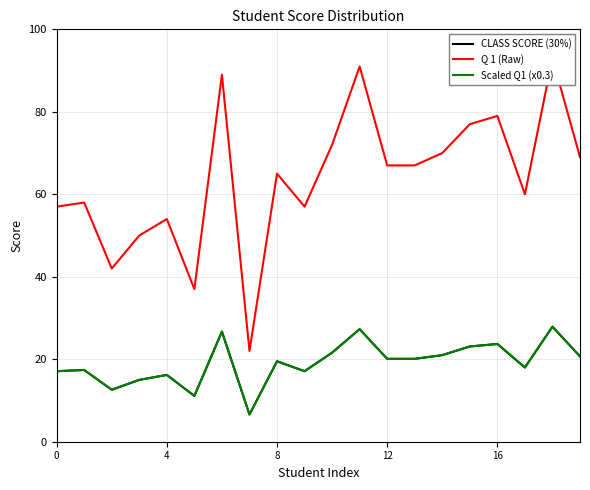

What is the value of the CLASS SCORE (30%) point at the 3rd from the left?

12.6